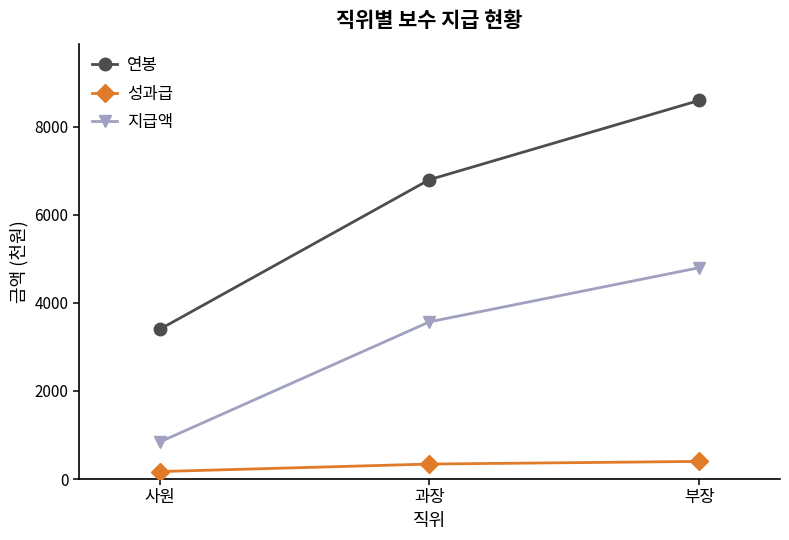

What is the difference between the 연봉 values at 사원 and 과장?

3400